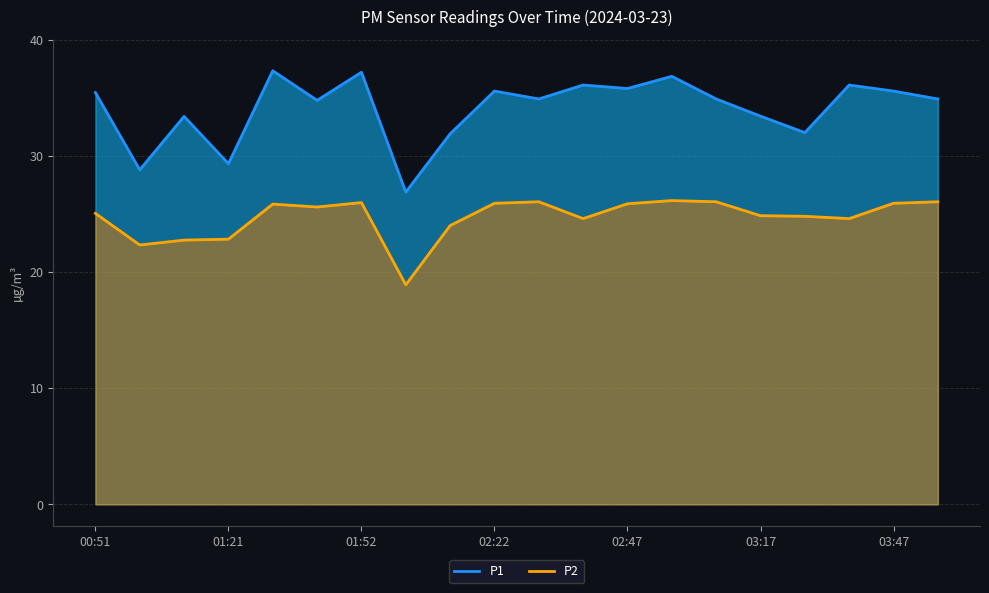

What is the sum of all P1 values?

681.2